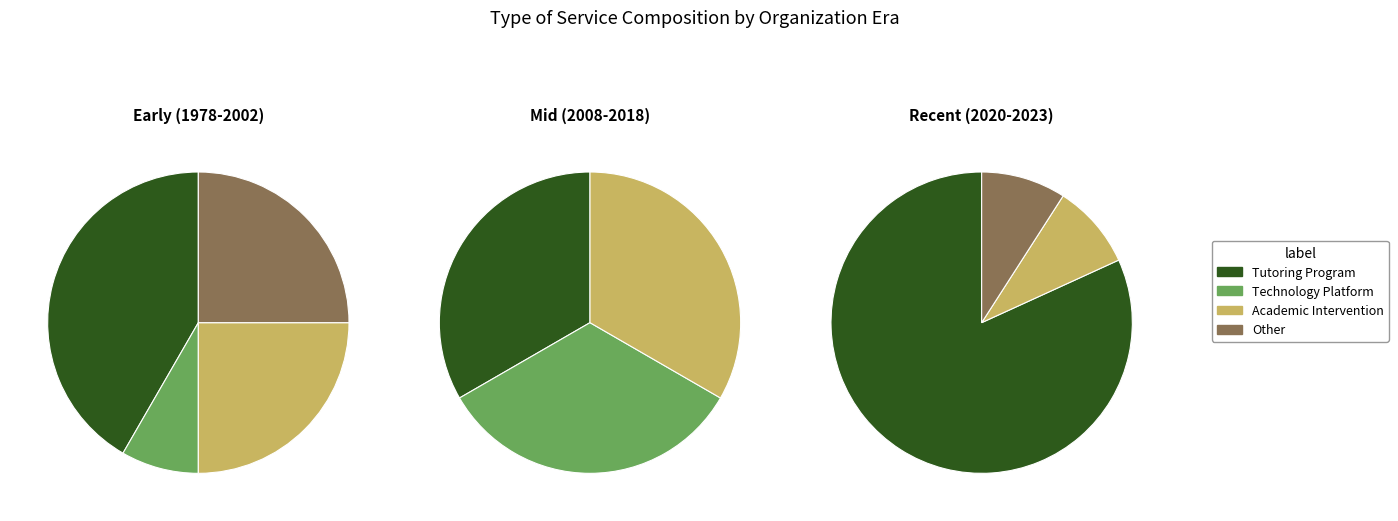

Is there a majority slice in this chart?

No